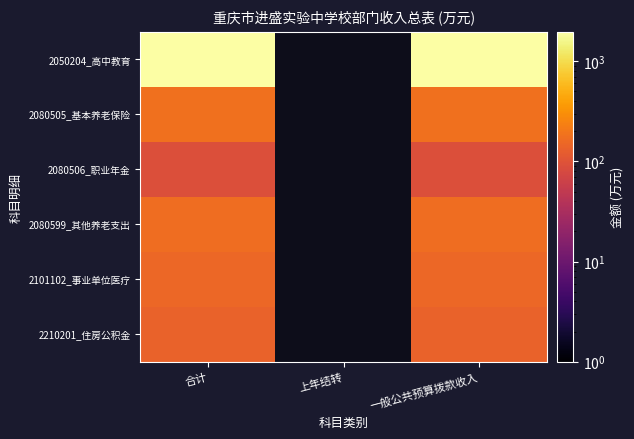

True or false: 2080506_职业年金 has a value of 154.1 at 合计.

False